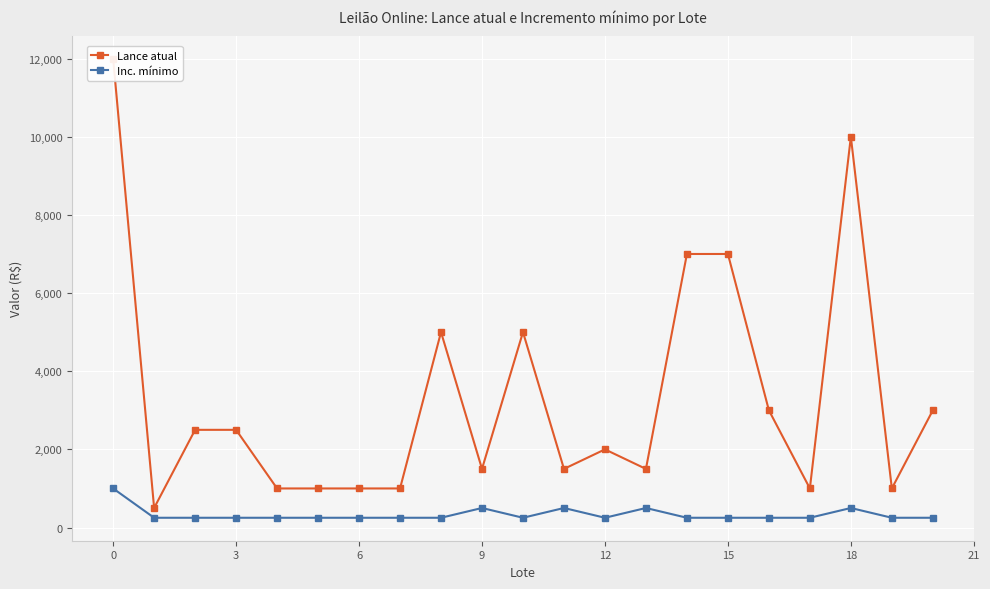

What is the difference between the maximum and minimum values in the Lance atual series?

11500